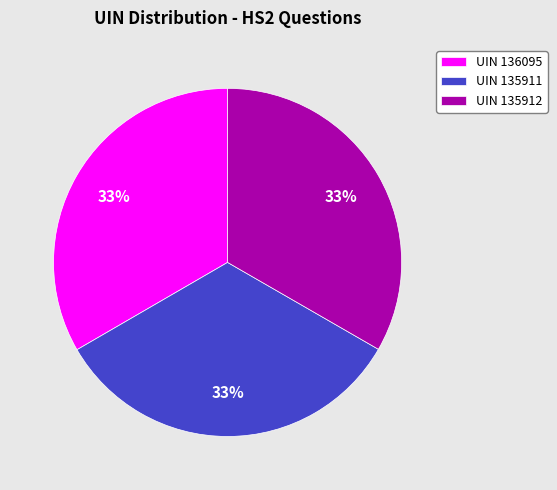

How many slices are in this pie chart?

3